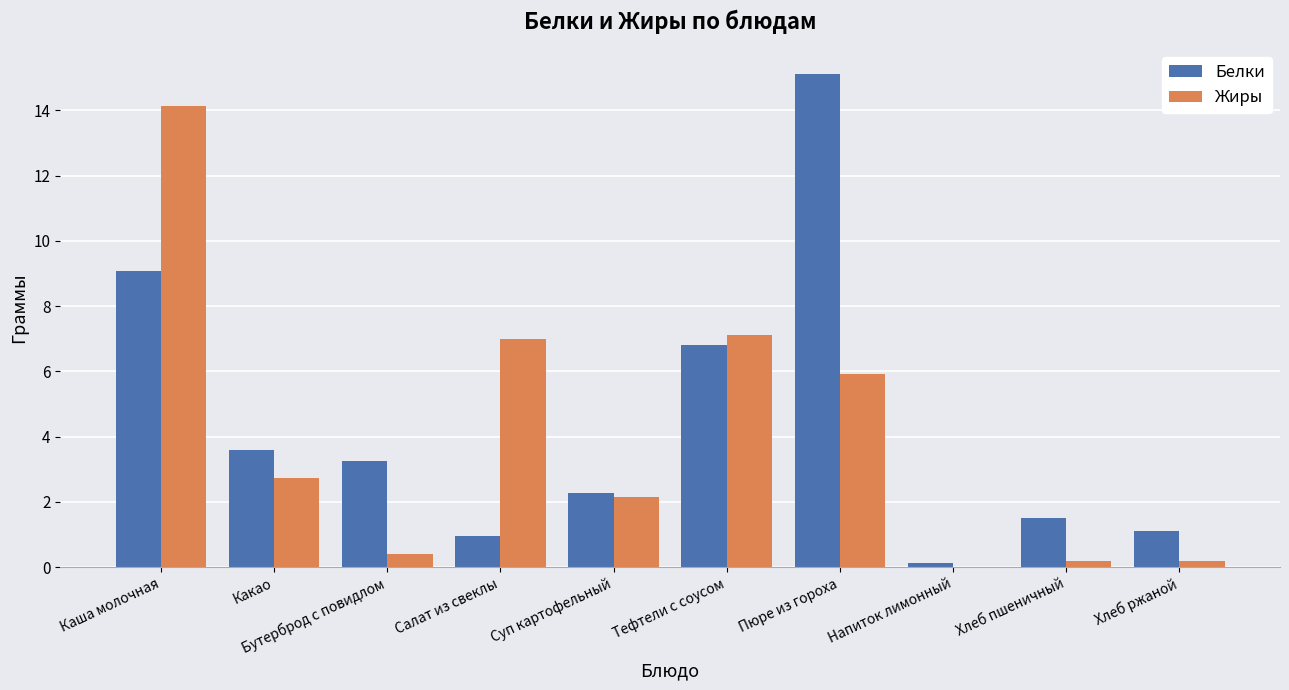

Reading left to right, list all the values displayed in this chart.

Белки: 9.1	3.6	3.3	1.0	2.3	6.8	15.1	0.1	1.5	1.1
Жиры: 14.1	2.7	0.4	7.0	2.1	7.1	5.9	0.0	0.2	0.2